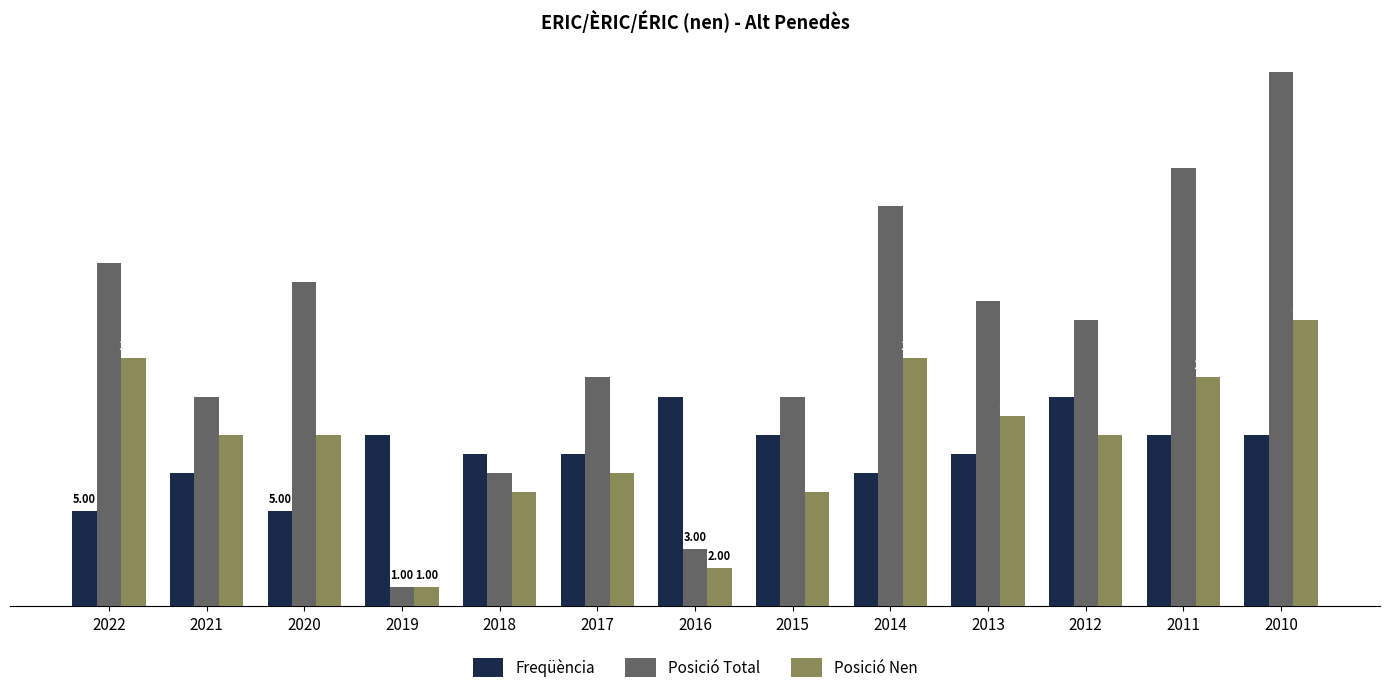

At which label does Posició Total first exceed 15?

2022